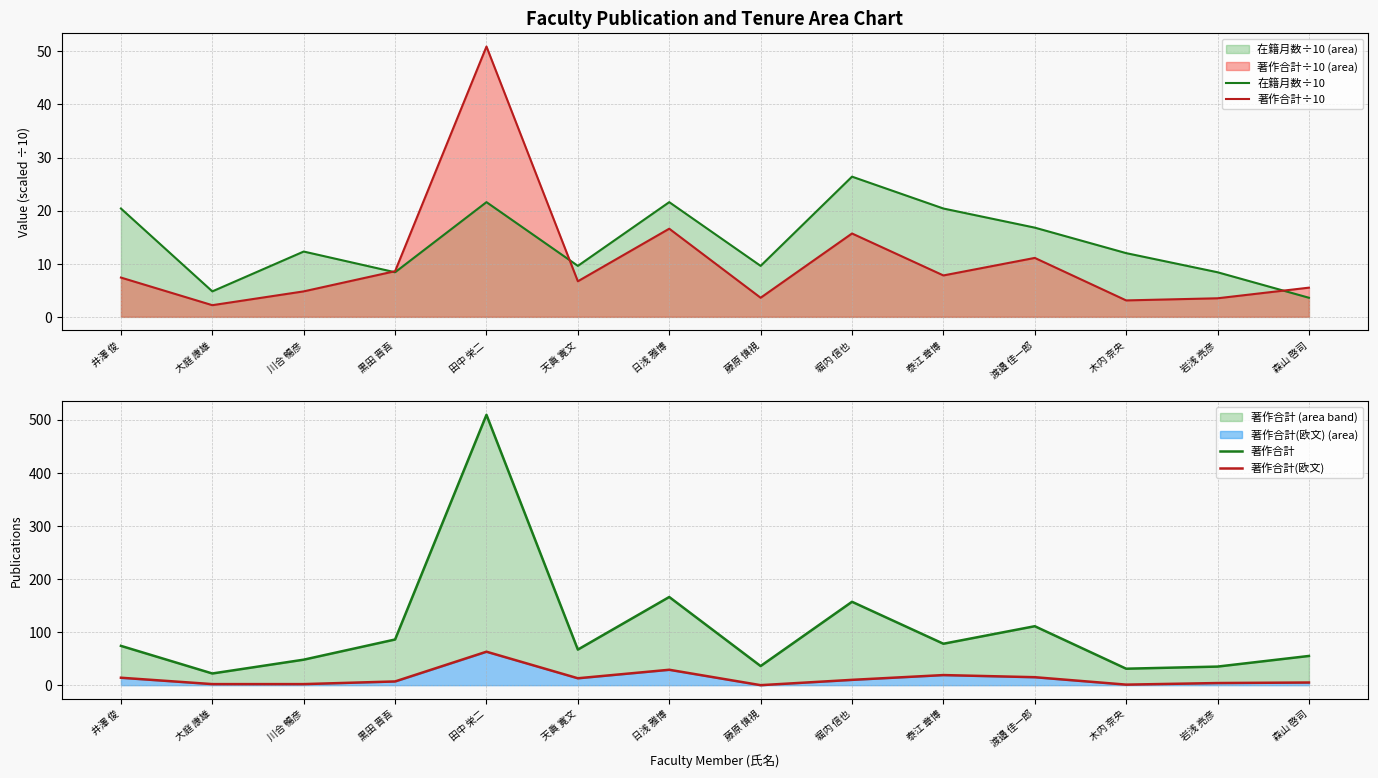

What is the difference between the 著作合計 values at 岩浅 亮彦 and 黒田 晋吾?

51.0